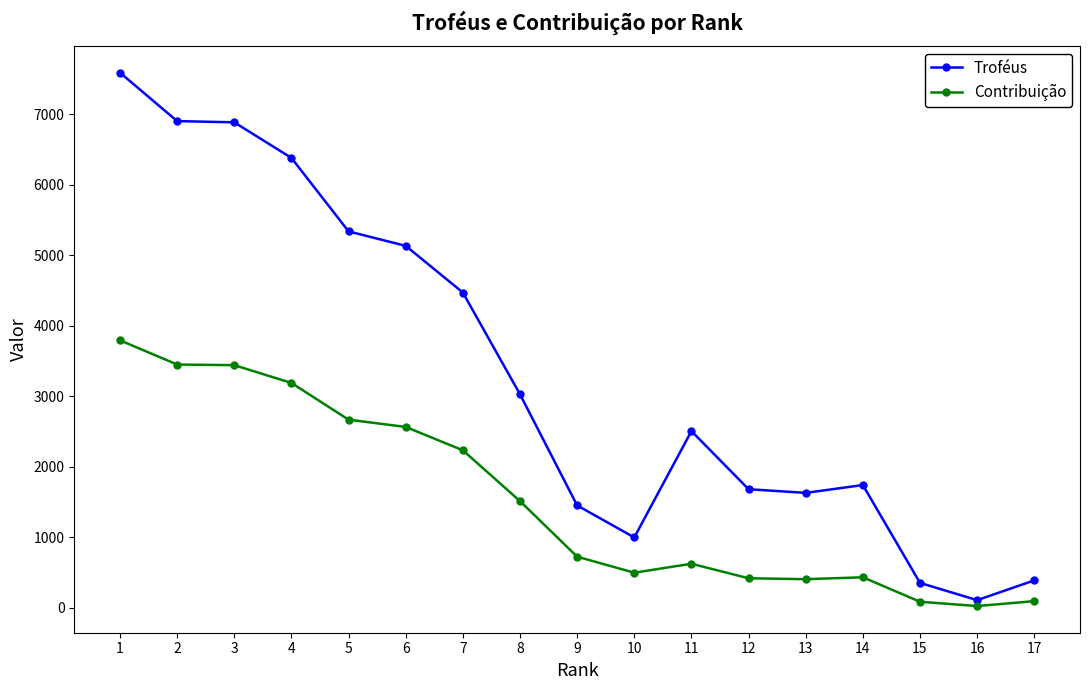

Which category has the highest value across all series?

1